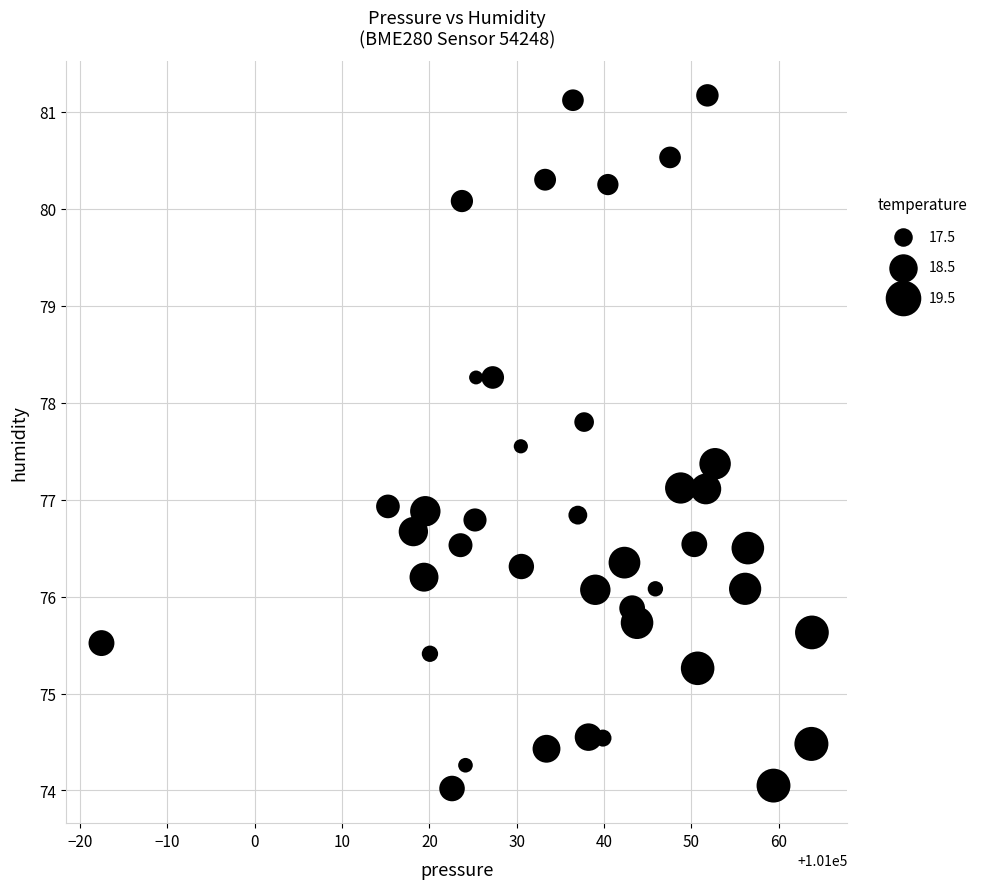

What is the range of X values (max minus min)?

81.4